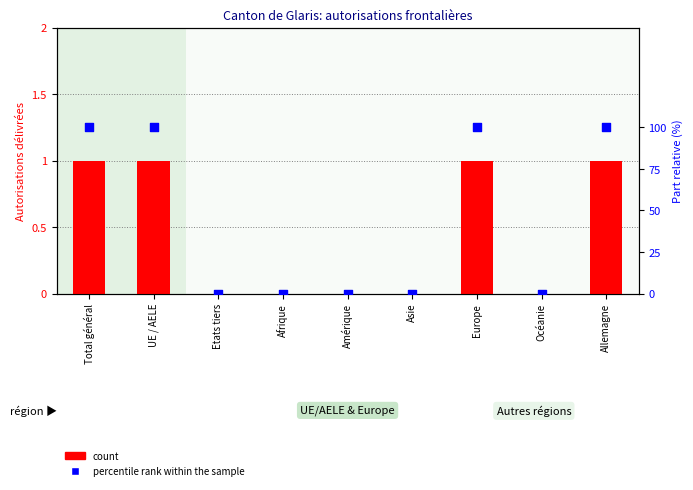

Which series has the largest total across all categories?

percentile rank within the sample